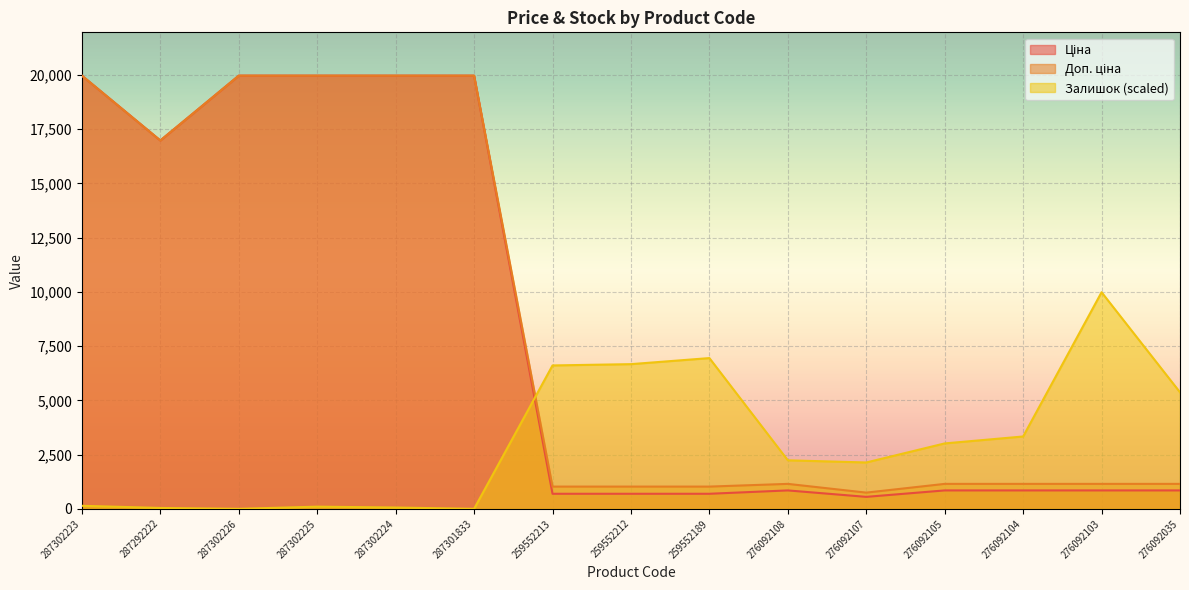

At which category is the sum across all series the highest?

287302223